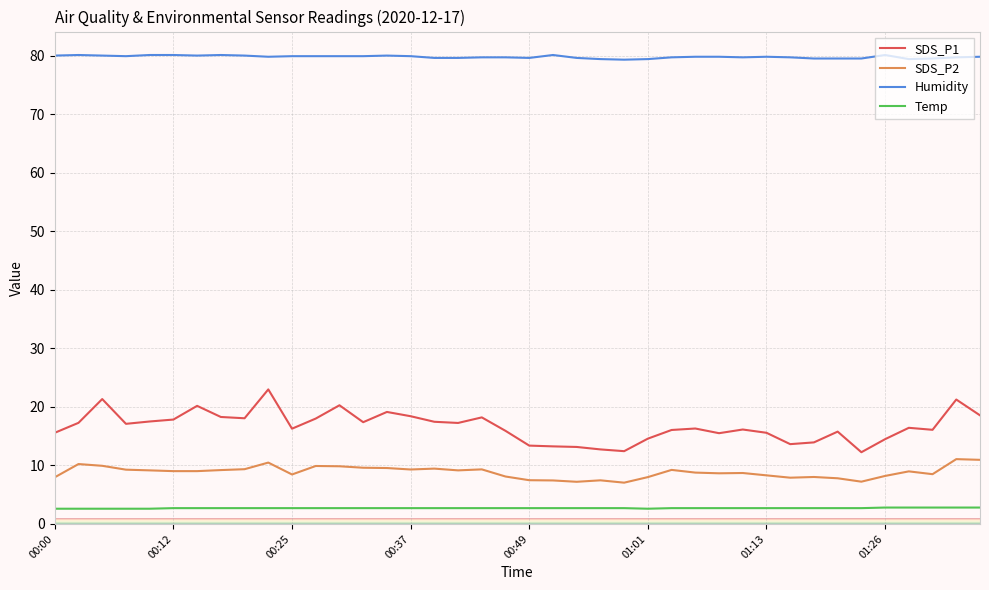

What is the minimum value shown in the chart?

2.6